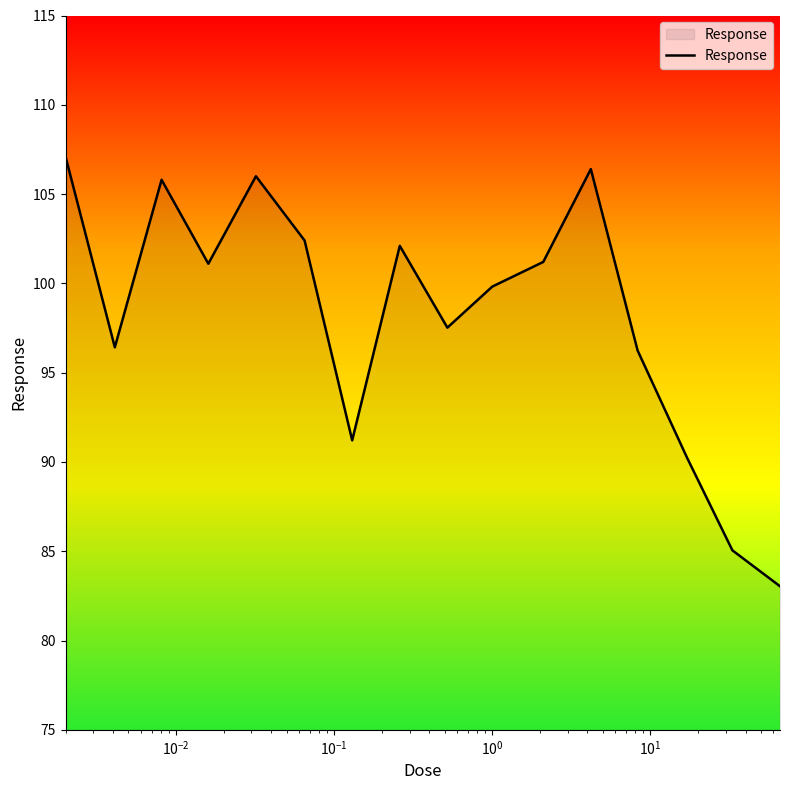

What is the greatest value displayed?

107.1